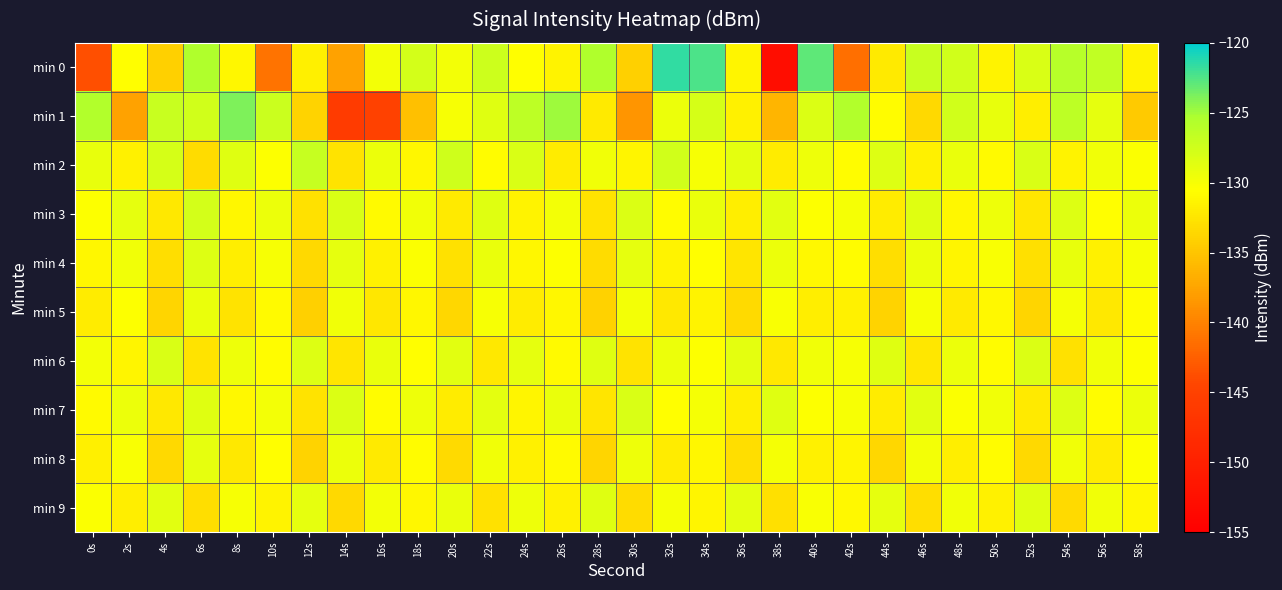

Rank the series by their maximum value, from highest to lowest.

min 0, min 1, min 2, min 3, min 6, min 7, min 4, min 9, min 8, min 5